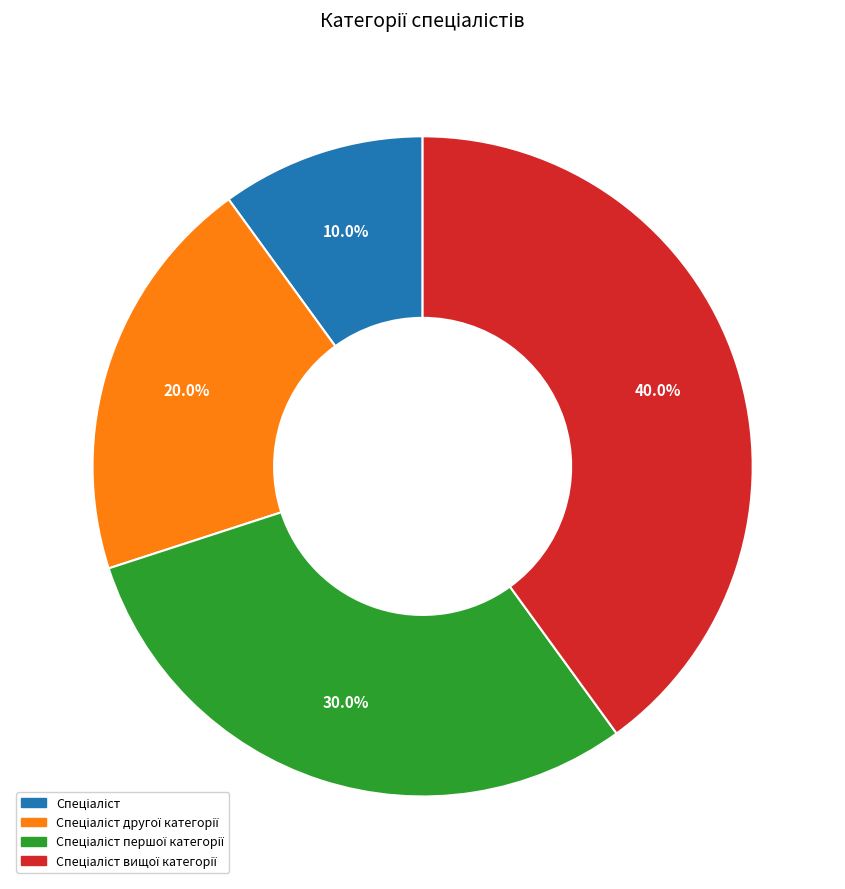

How many slices are in this pie chart?

4